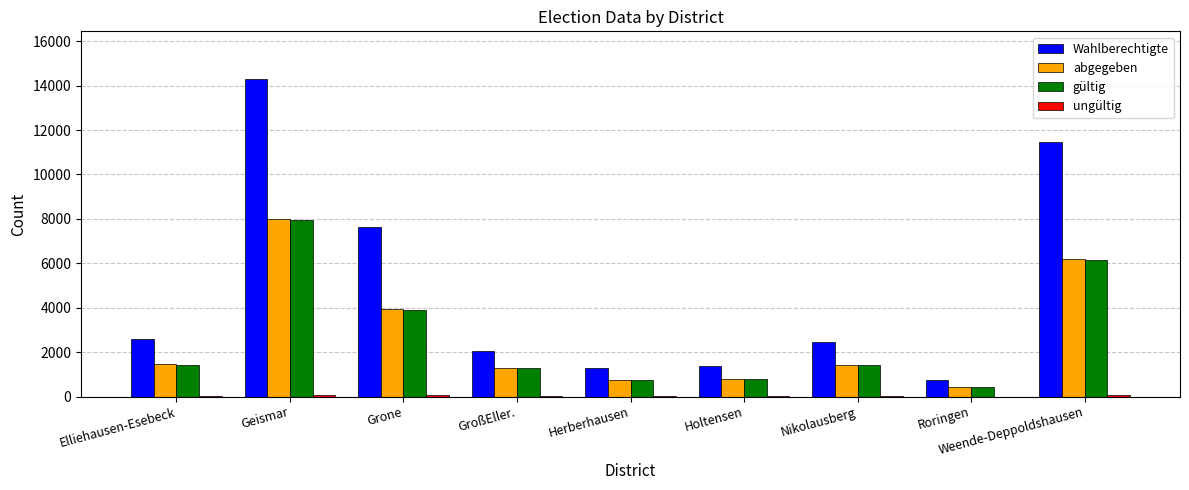

The value of abgegeben at GroßEller. is 1302. True or false?

True